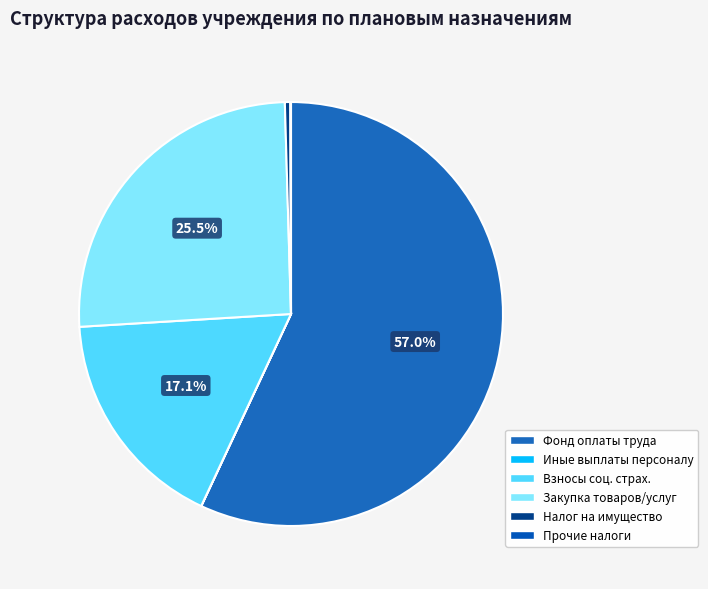

Is it true that Иные выплаты персоналу is 0% of the pie?

True